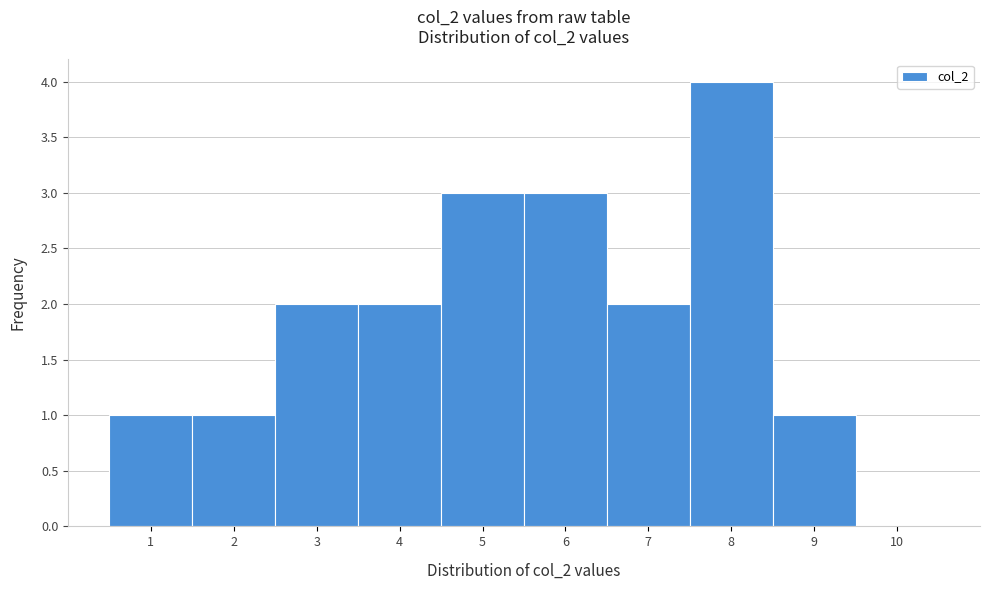

Over which range of the x-axis is the bar tallest?

7.5 to 8.5